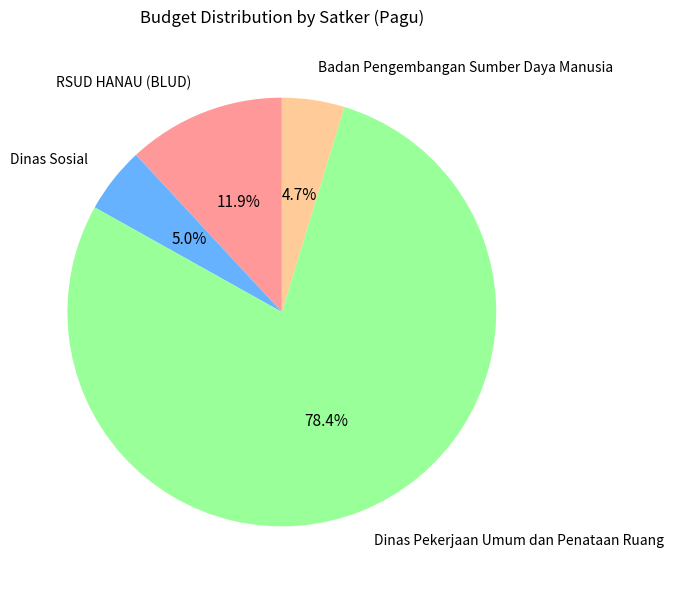

Which slice is the largest?

Dinas Pekerjaan Umum dan Penataan Ruang